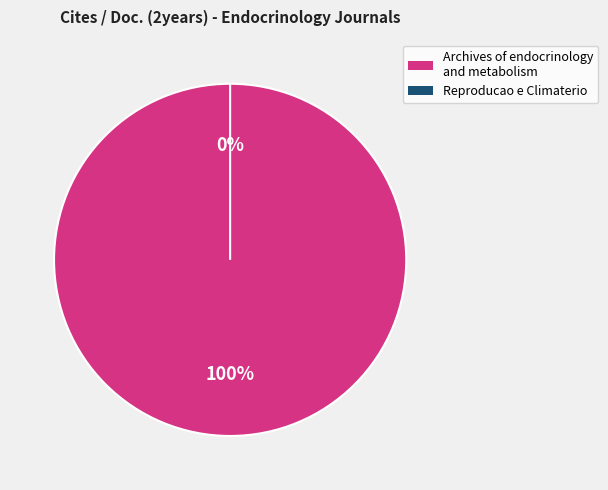

What is the smallest slice in the pie chart?

Reproducao e Climaterio